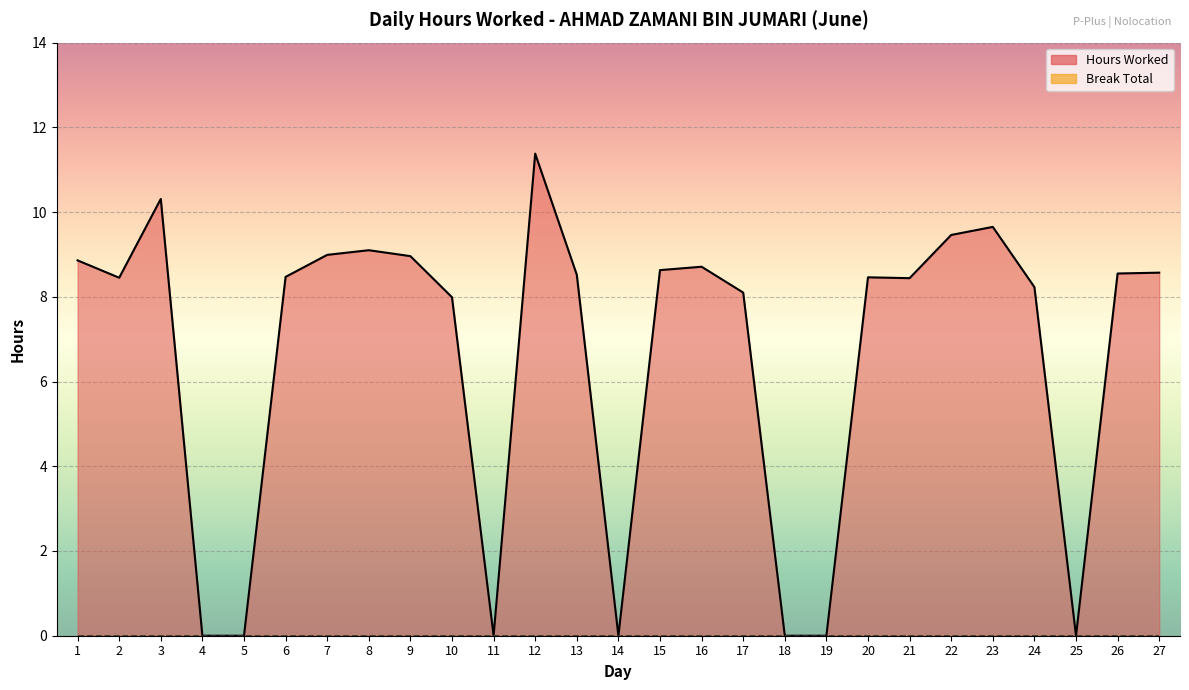

The value of Hours Worked (line) at 7 is 9.0. True or false?

True